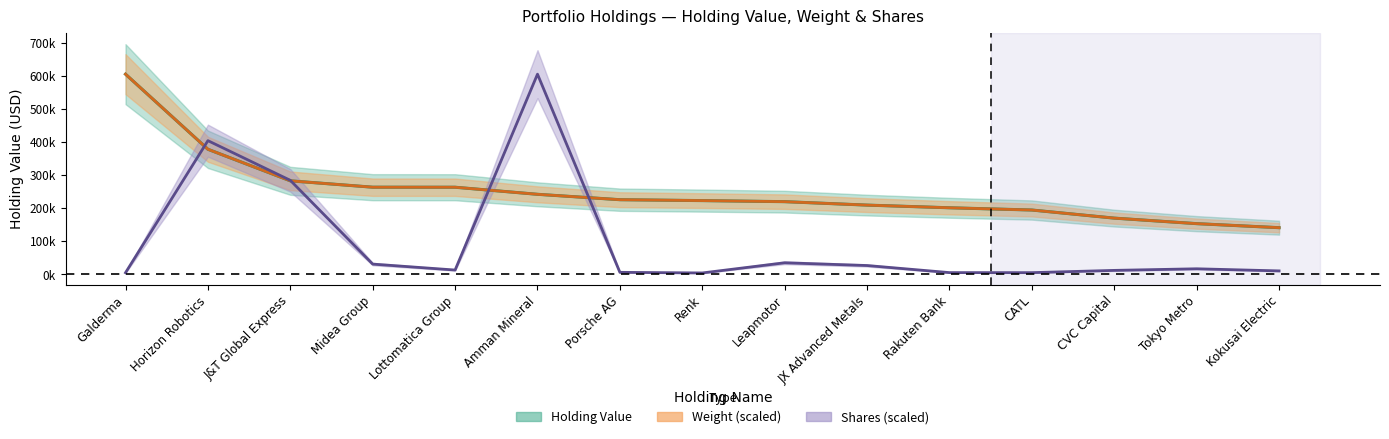

What is the approximate value of Holding Value at Amman Mineral?

241364.8